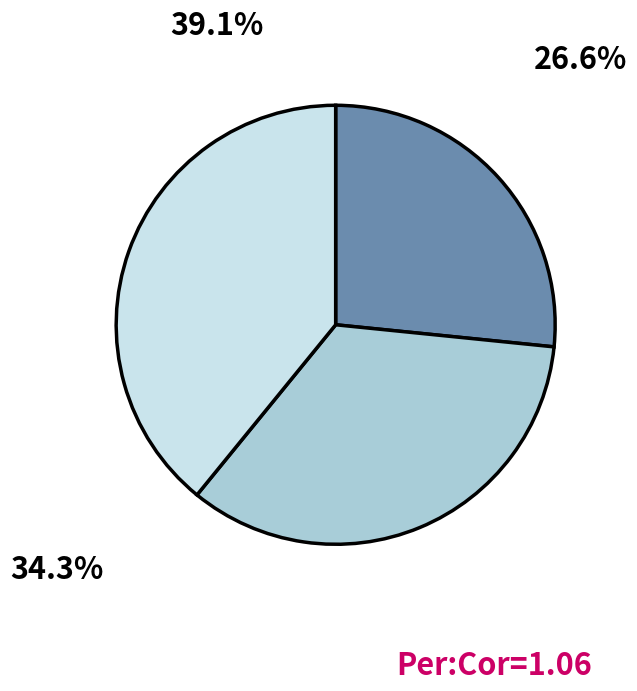

Is there any slice that represents more than half of the pie?

No